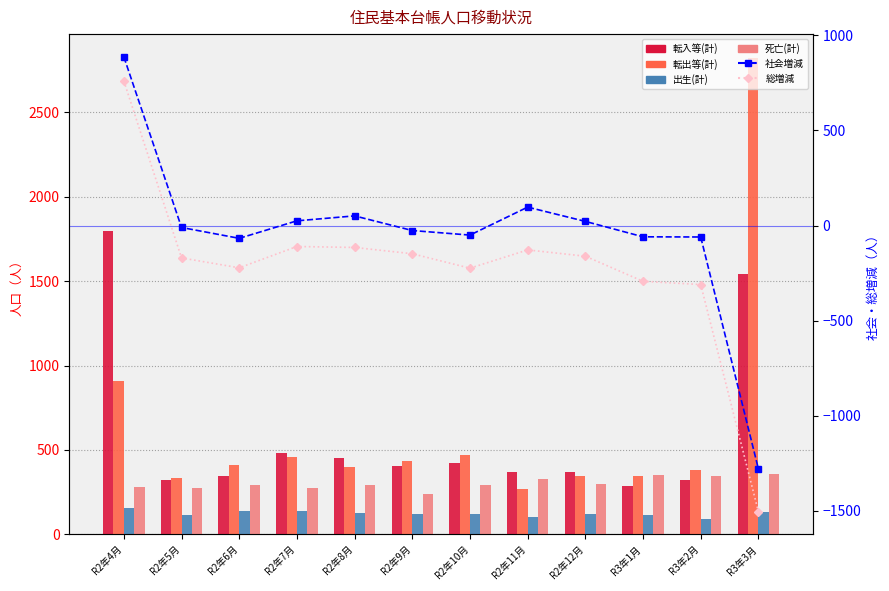

What is the average value of the 転入等(計) series?

593